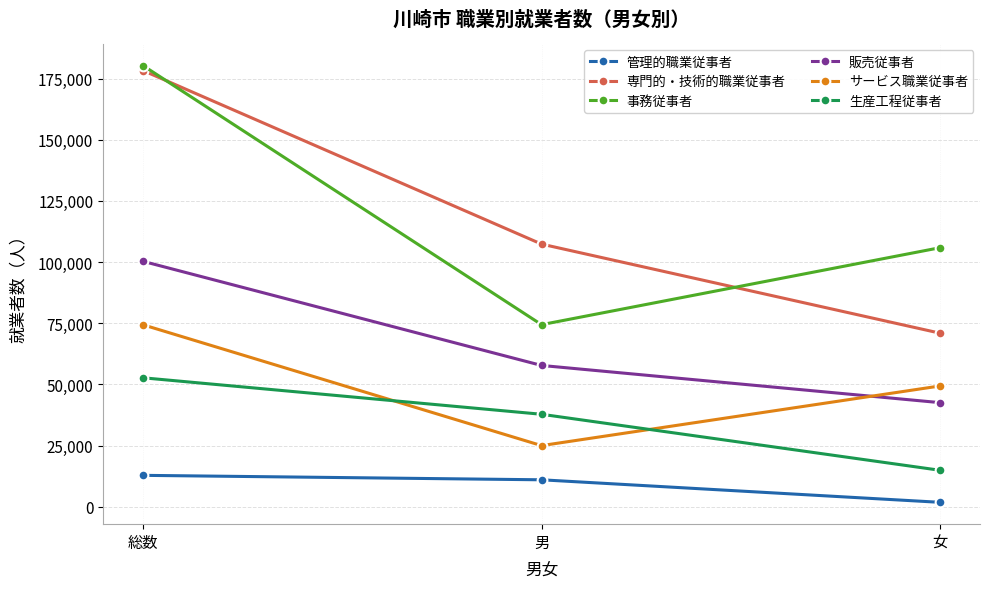

At which label does 専門的・技術的職業従事者 reach its peak?

総数